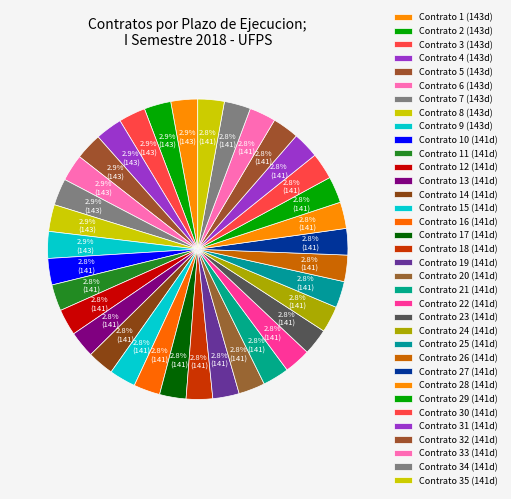

How many slices are in this pie chart?

35